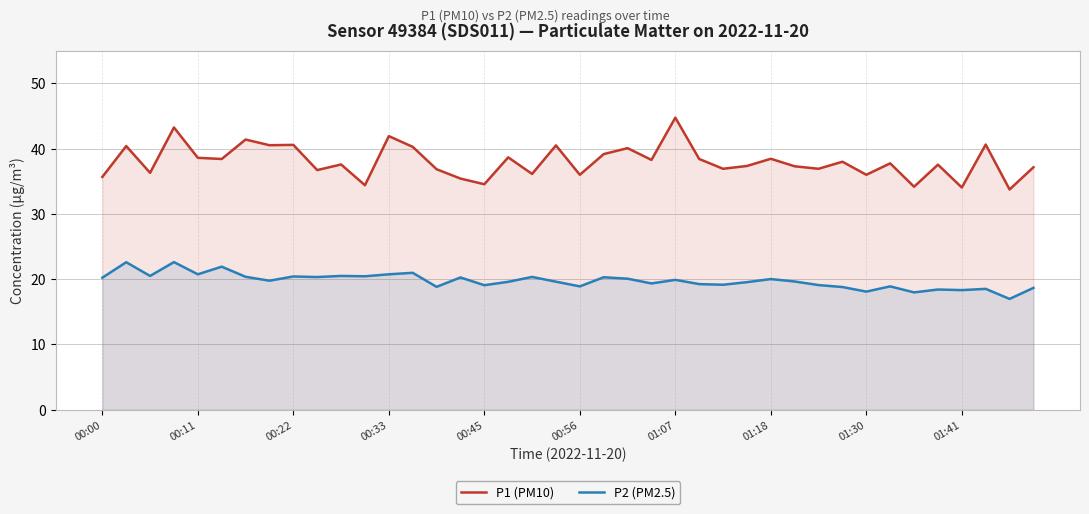

List the series in order of their overall mean, lowest first.

P2 (PM2.5), P1 (PM10)